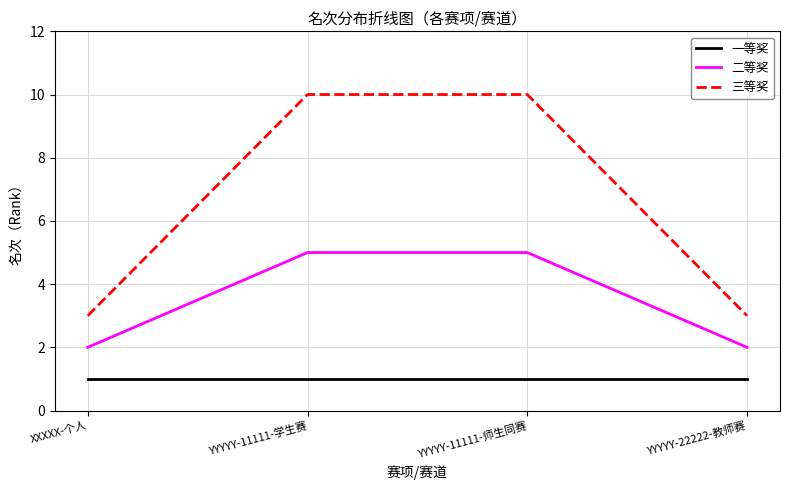

What are all the series names shown in the legend?

一等奖, 二等奖, 三等奖